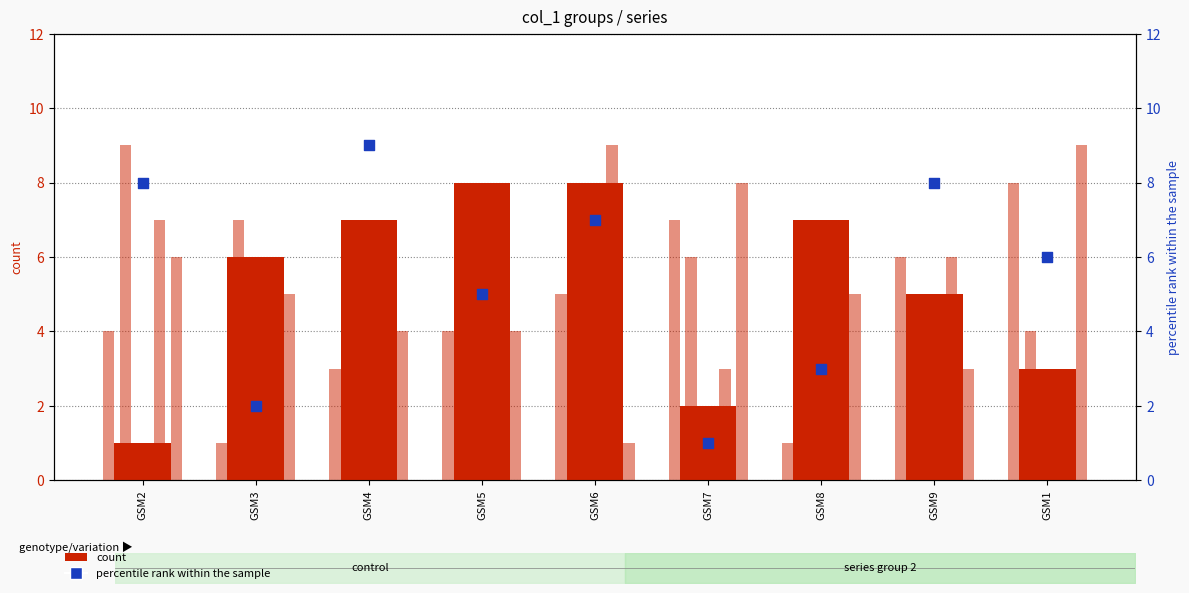

Which series has the largest total across all categories?

col_3